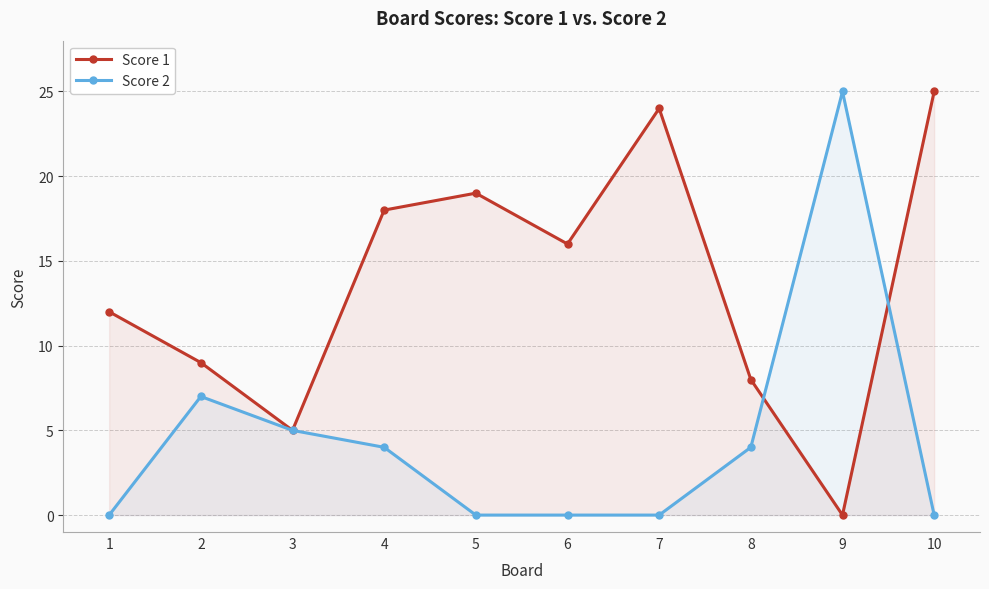

What is the total value across all series at 5?

19